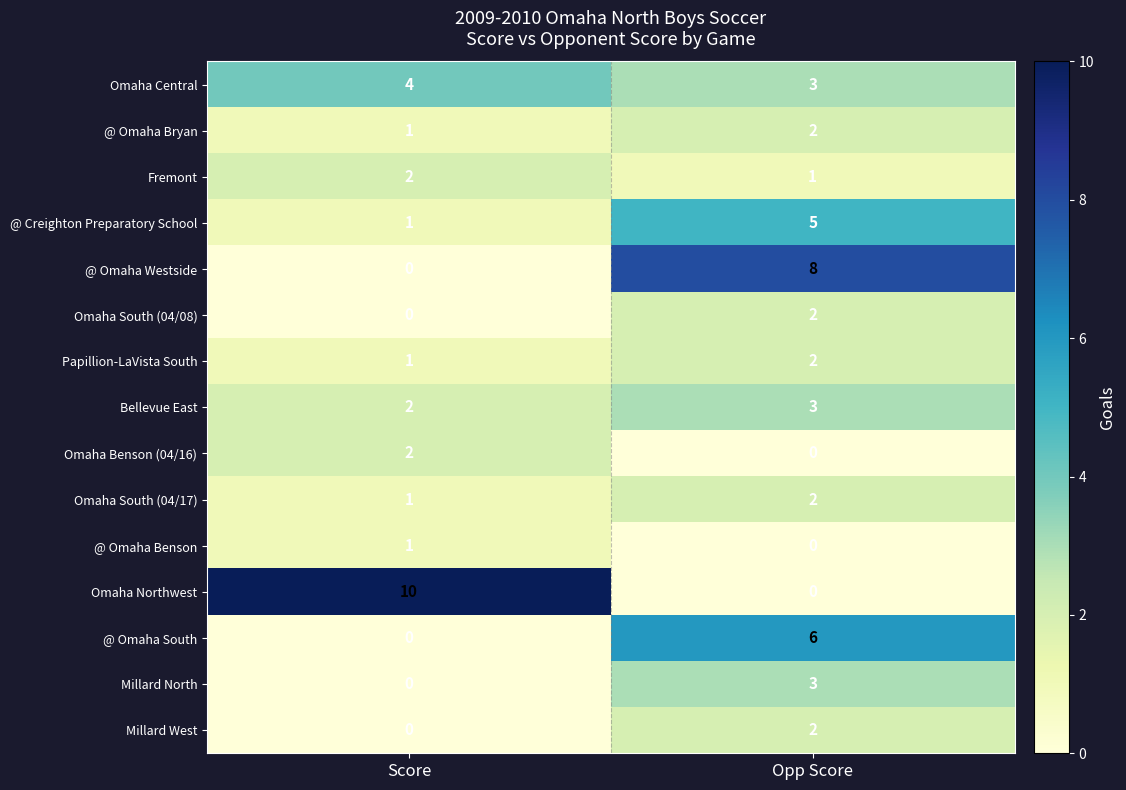

Reading left to right, list all the values displayed in this chart.

Omaha Central: 4	3
@ Omaha Bryan: 1	2
Fremont: 2	1
@ Creighton Preparatory School: 1	5
@ Omaha Westside: 0	8
Omaha South (04/08): 0	2
Papillion-LaVista South: 1	2
Bellevue East: 2	3
Omaha Benson (04/16): 2	0
Omaha South (04/17): 1	2
@ Omaha Benson: 1	0
Omaha Northwest: 10	0
@ Omaha South: 0	6
Millard North: 0	3
Millard West: 0	2